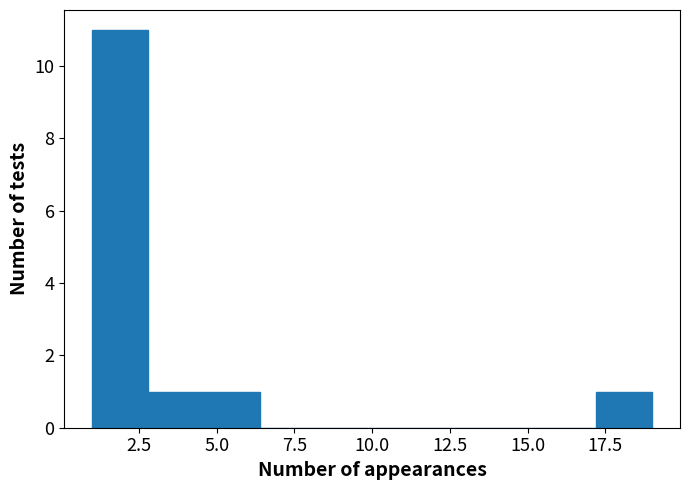

Around what value on the x-axis is the tallest bar? Give the approximate position of its centre, as read against the axis.

2.0